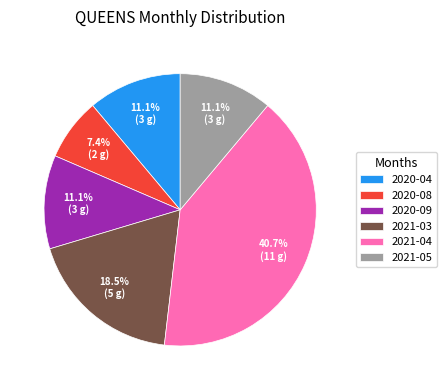

How many segments does this pie chart have?

6